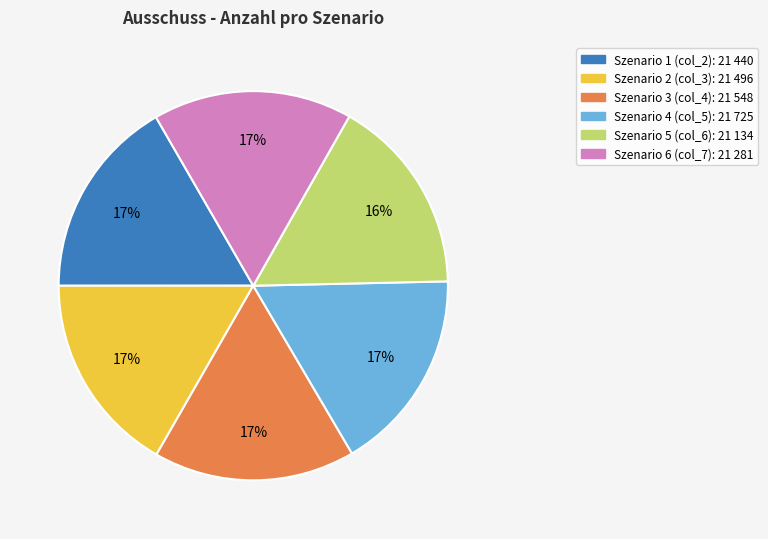

To the nearest percent, what is the average slice percentage?

17%